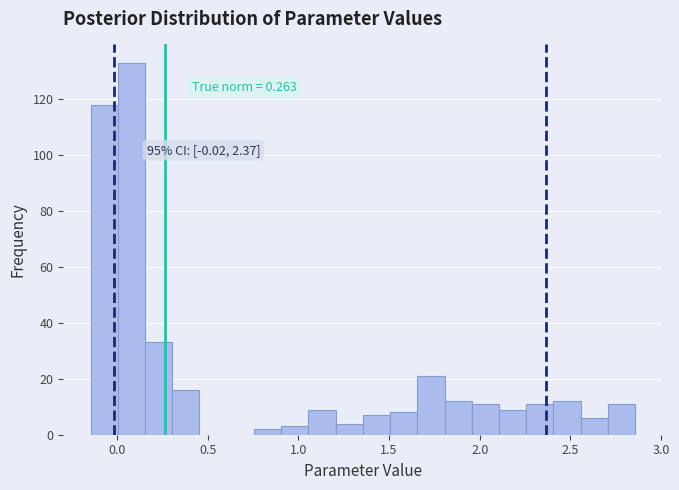

Around what value on the x-axis is the tallest bar? Give the approximate position of its centre, as read against the axis.

0.10